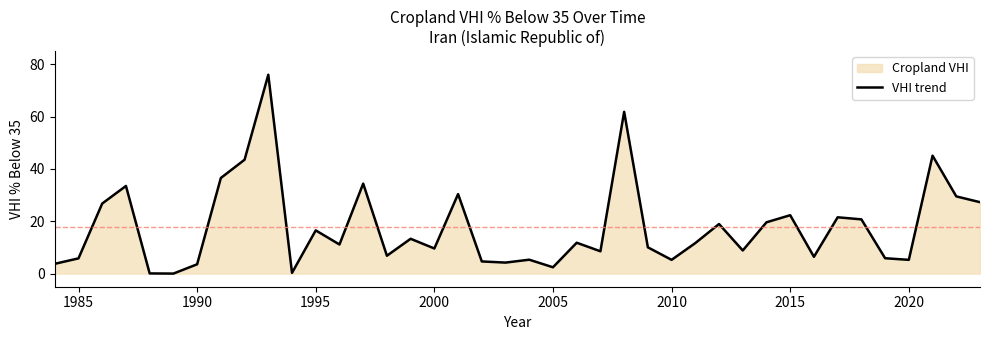

What is the ratio of the value at 2015 to the value at 2020?

4.2